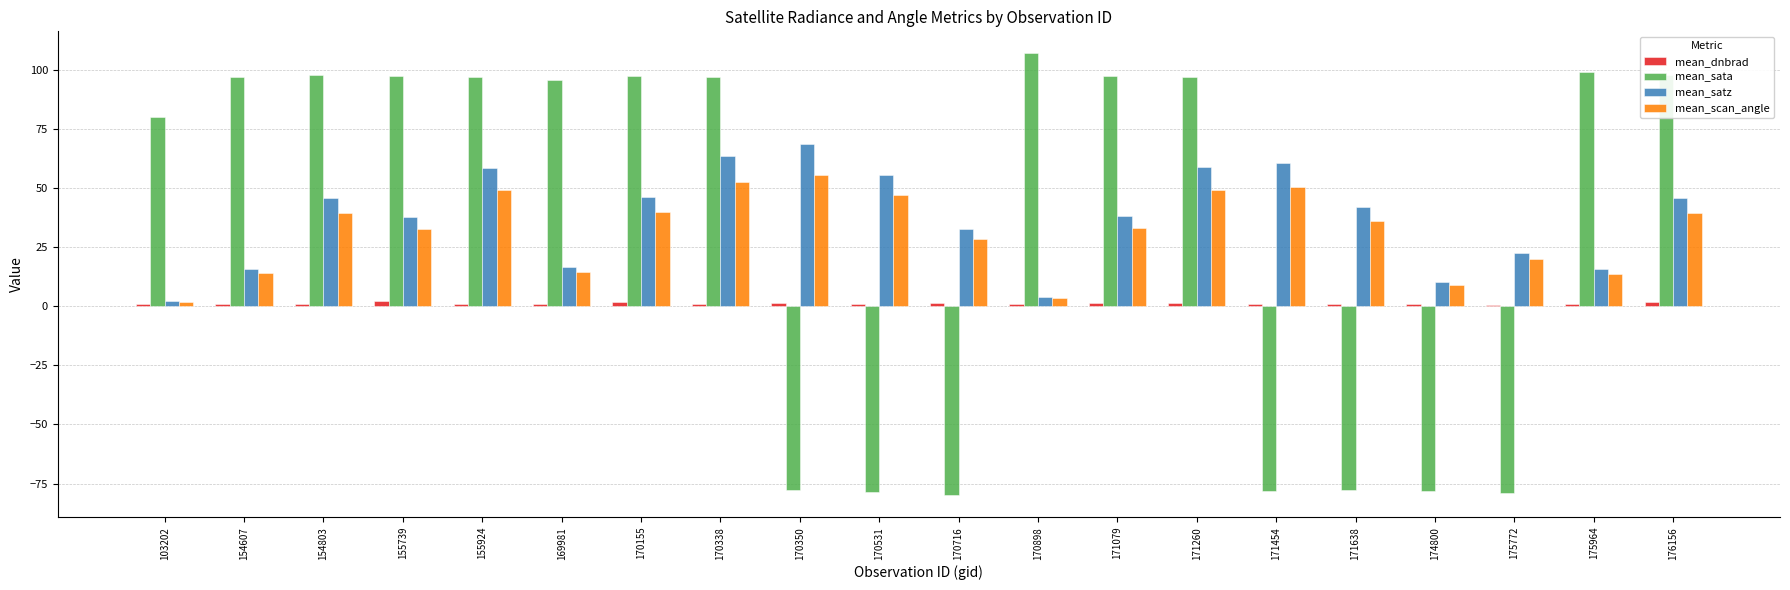

The value of mean_satz at 155739 is 37.6. True or false?

True